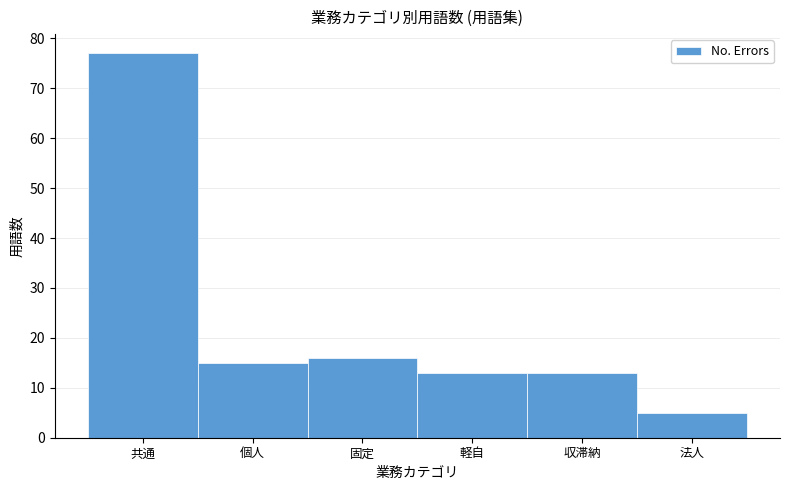

Reading right to left, list all the values displayed in this chart.

5	13	13	16	15	77